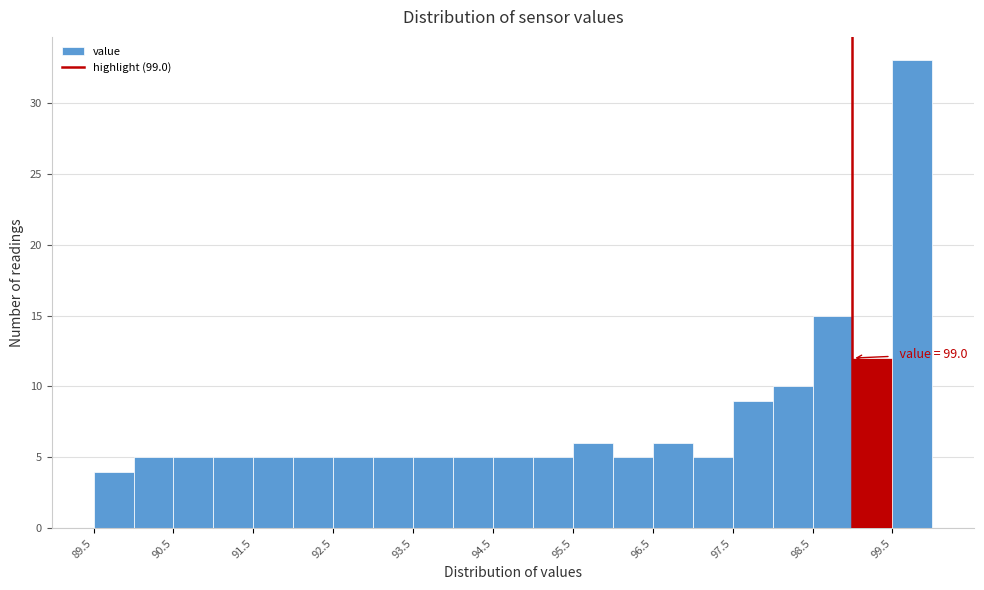

Over which range of the x-axis is the bar tallest?

99.5 to 100.0